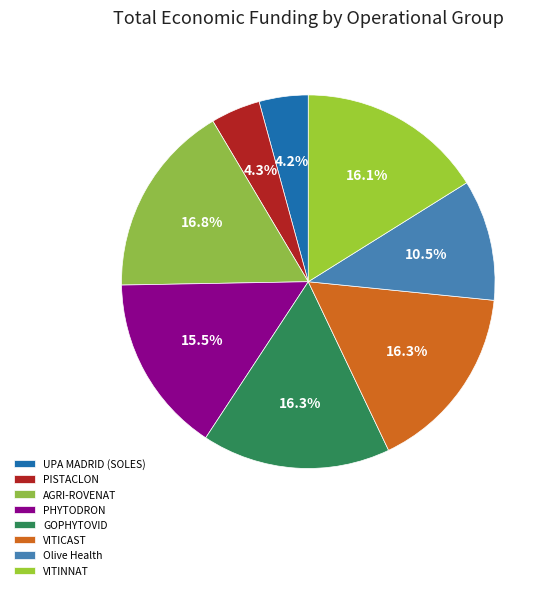

Is there a majority slice in this chart?

No